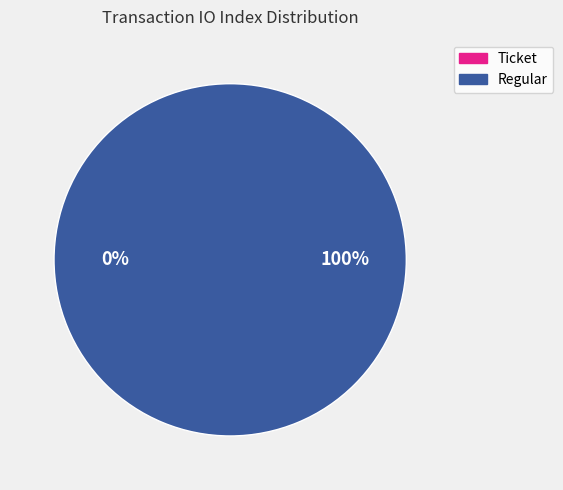

To the nearest percent, what is the difference between the largest and smallest slice percentages?

100%